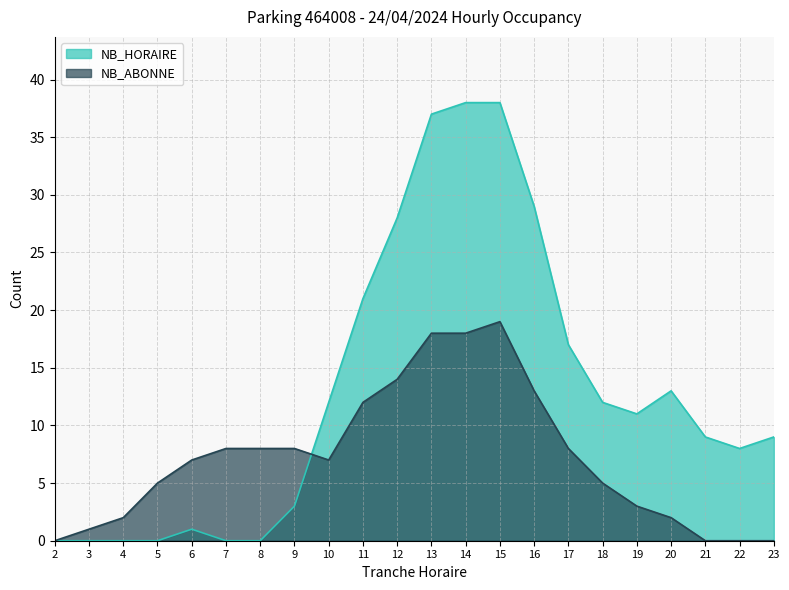

Is it true that NB_HORAIRE equals 4 at 9?

False